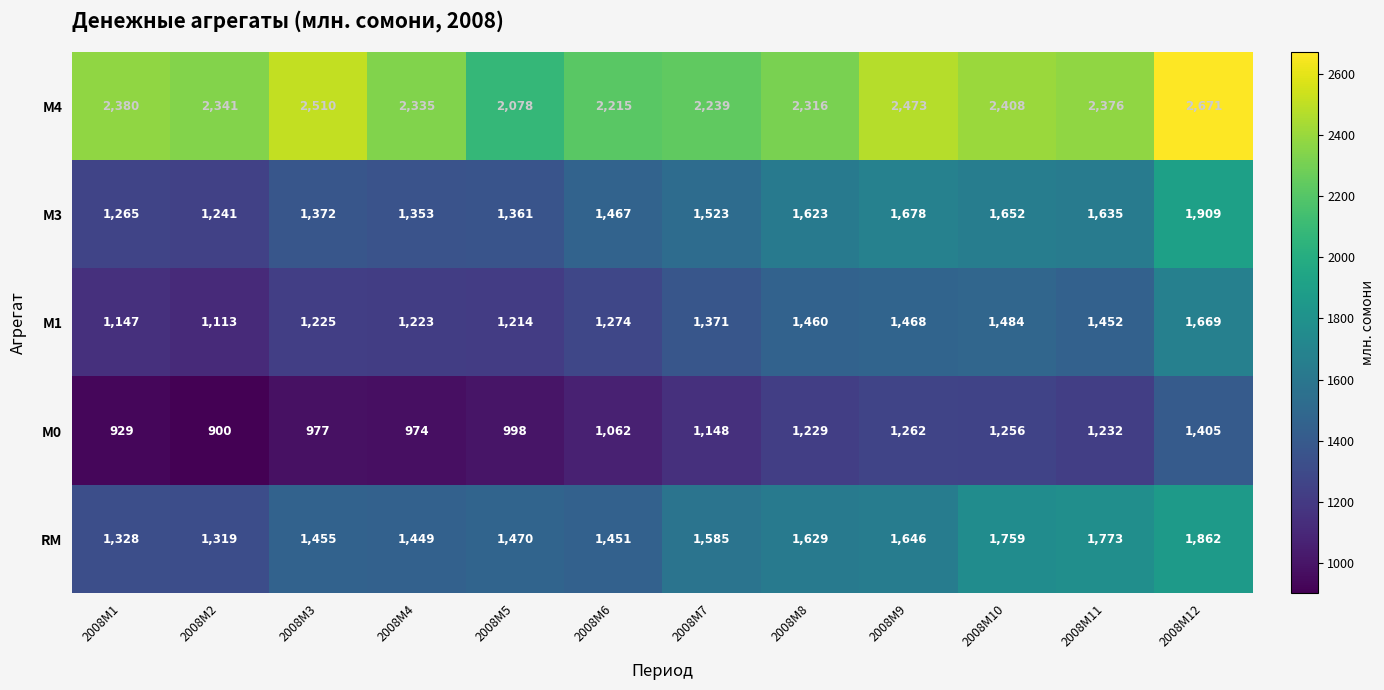

The value of М4 at 2008M6 is 1393. True or false?

False